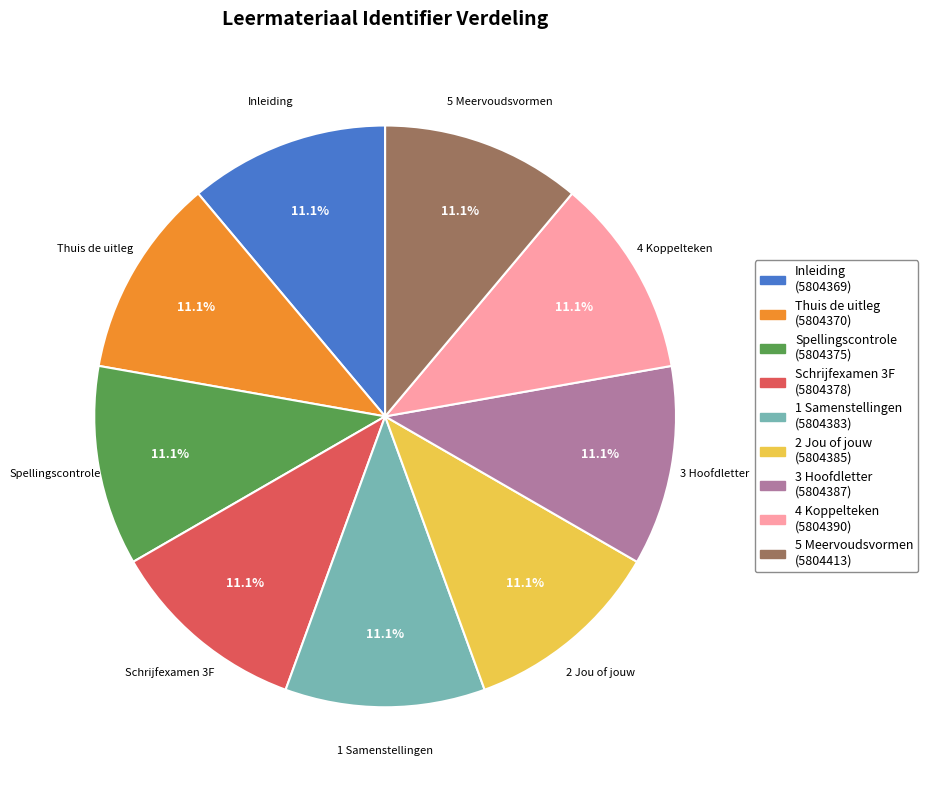

Does any single category account for the majority?

No